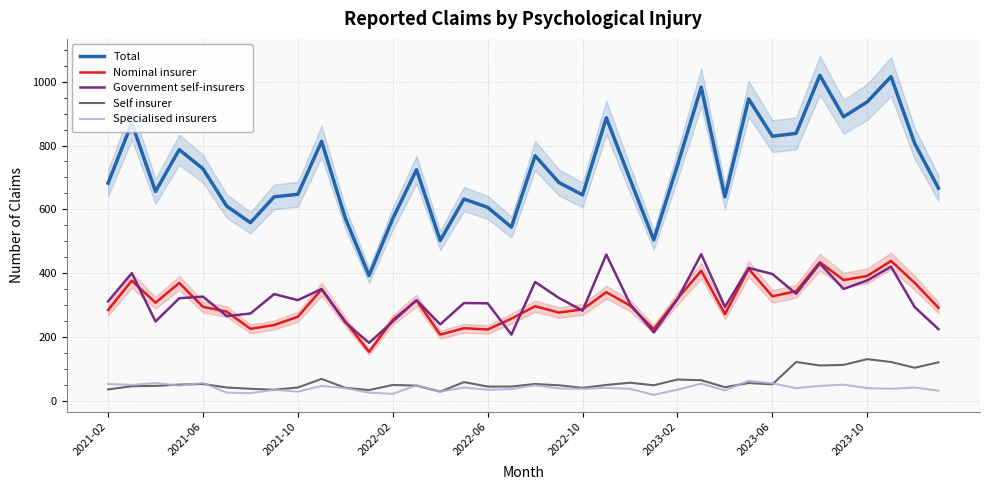

What is the maximum value for Self insurer?

130